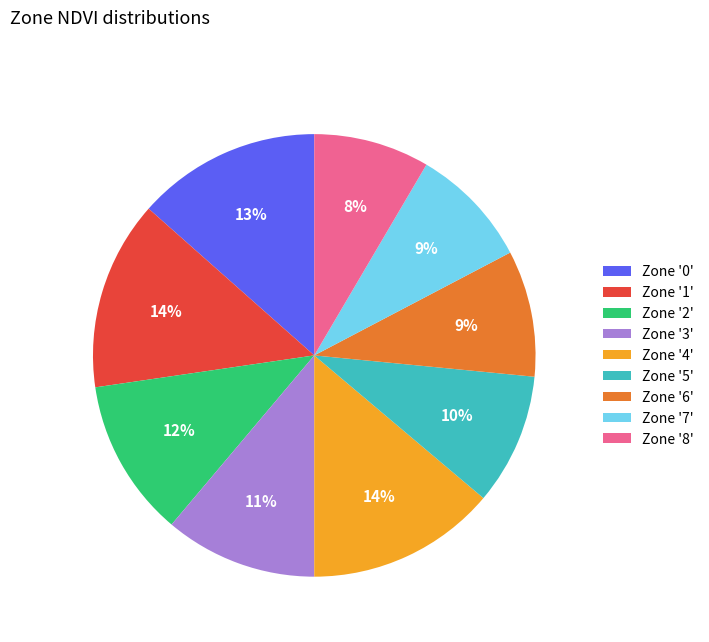

Is the sum of Zone '3' and Zone '7' greater than half?

No